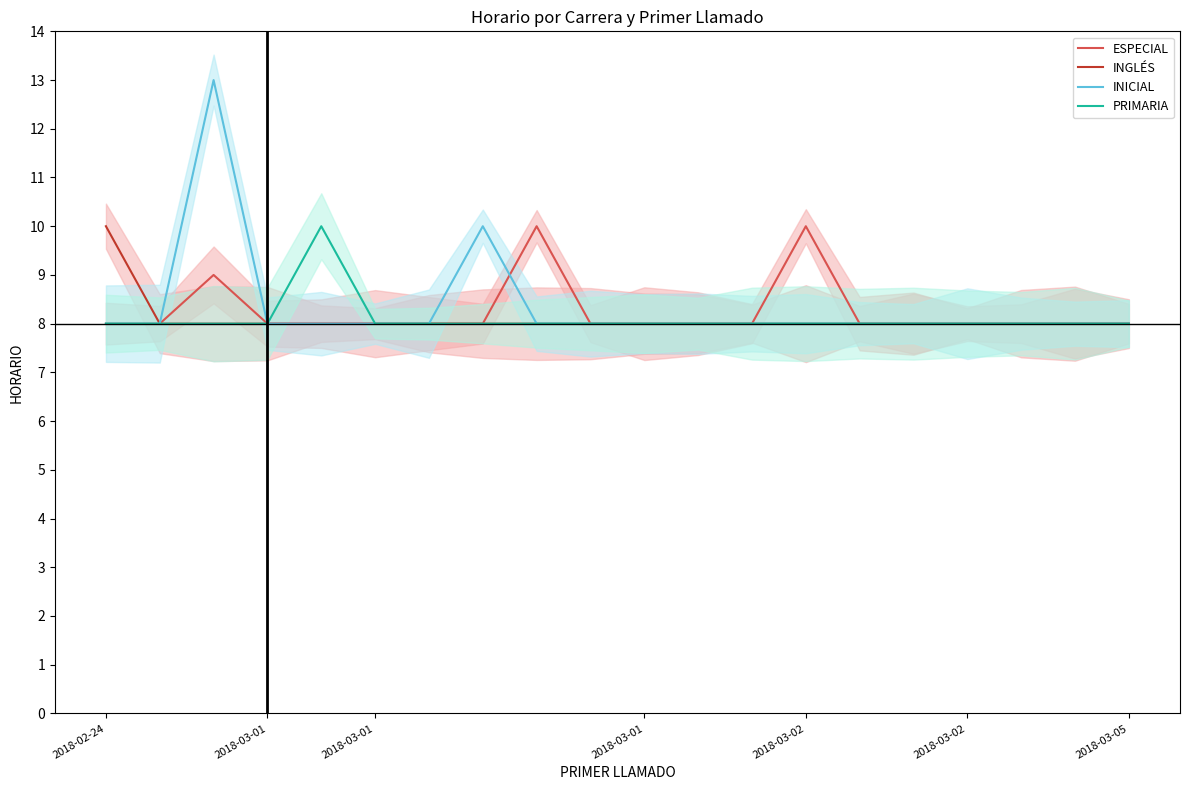

True or false: INGLÉS has a value of 8 at 2018-03-02.

True